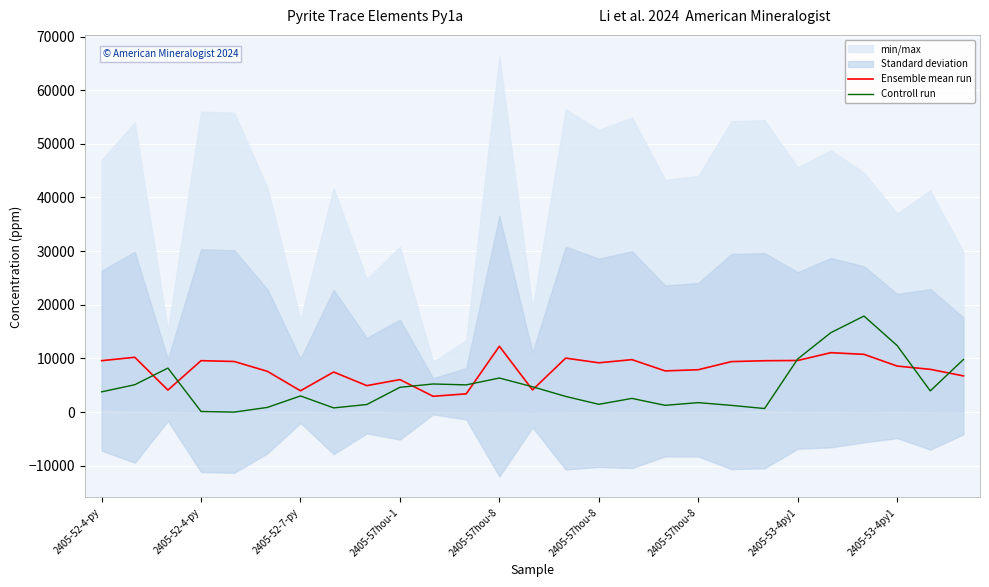

What is the sum of all Ensemble mean run values?

214008.5